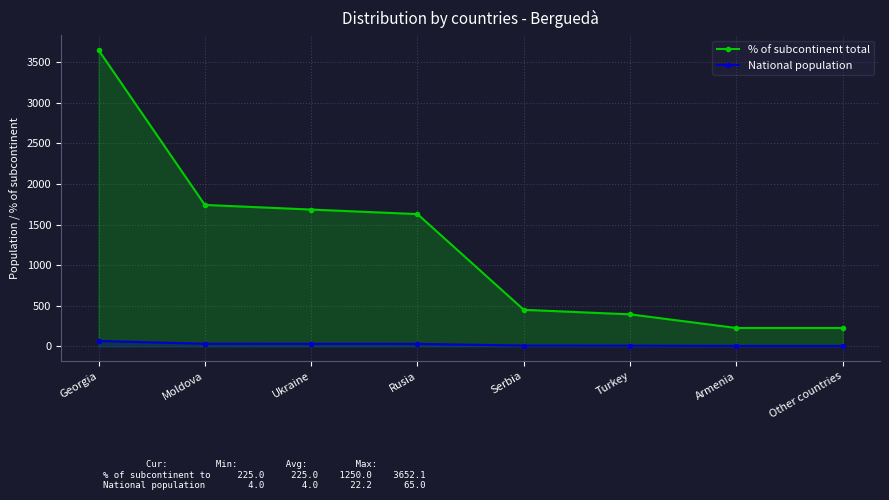

At which category is the sum across all series the highest?

Georgia